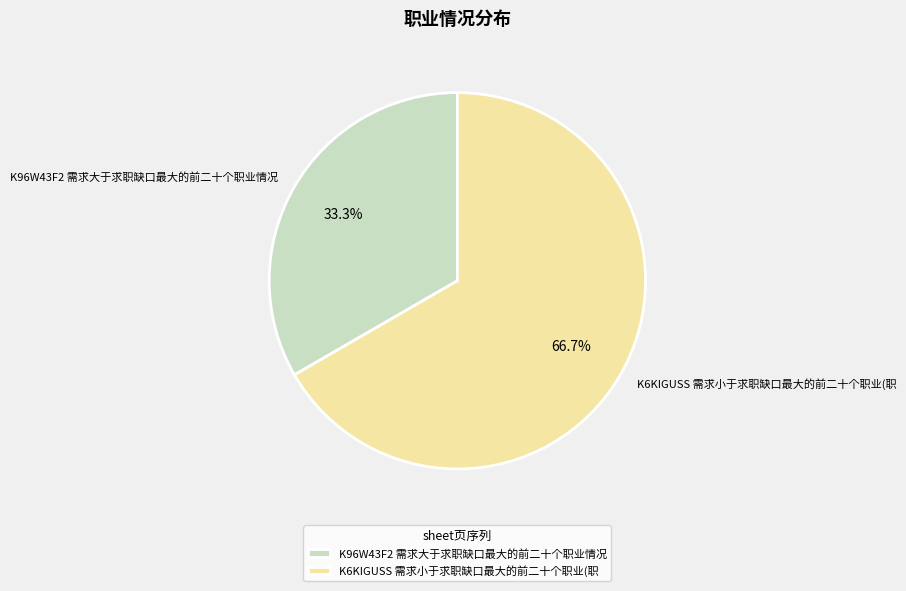

Which category has the smallest portion of the pie?

K96W43F2 需求大于求职缺口最大的前二十个职业情况